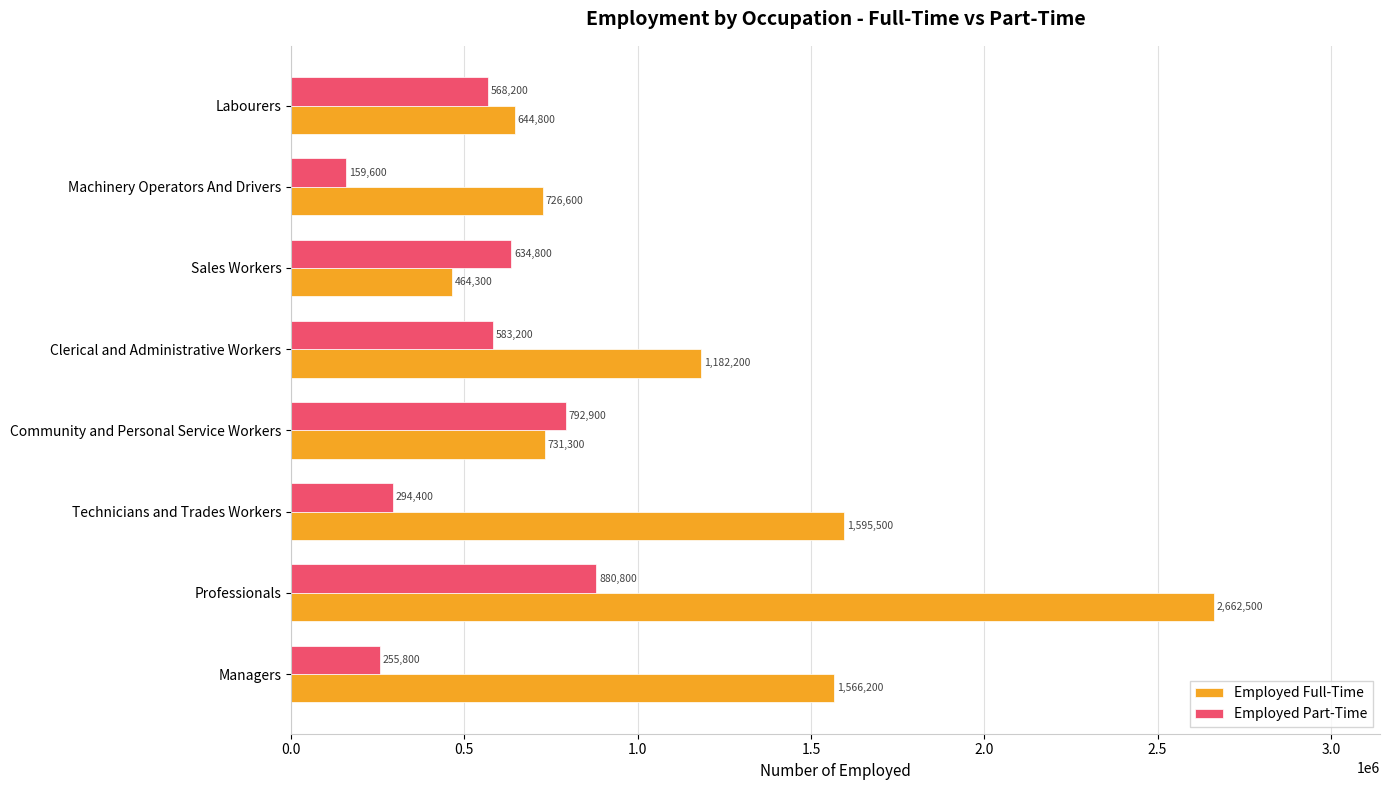

Rank the categories by Employed Full-Time value from highest to lowest.

Professionals, Technicians and Trades Workers, Managers, Clerical and Administrative Workers, Community and Personal Service Workers, Machinery Operators And Drivers, Labourers, Sales Workers